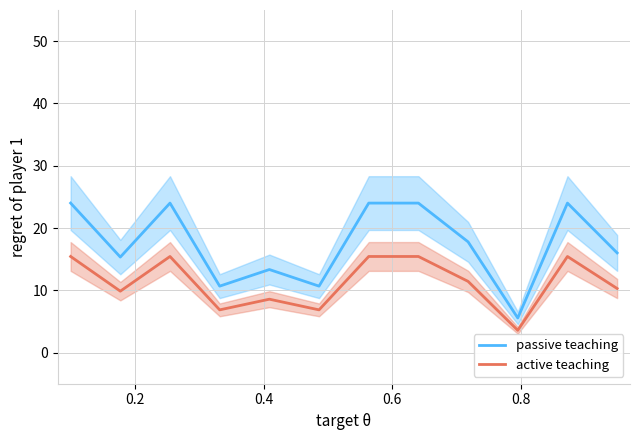

True or false: passive teaching and active teaching intersect in this chart.

False